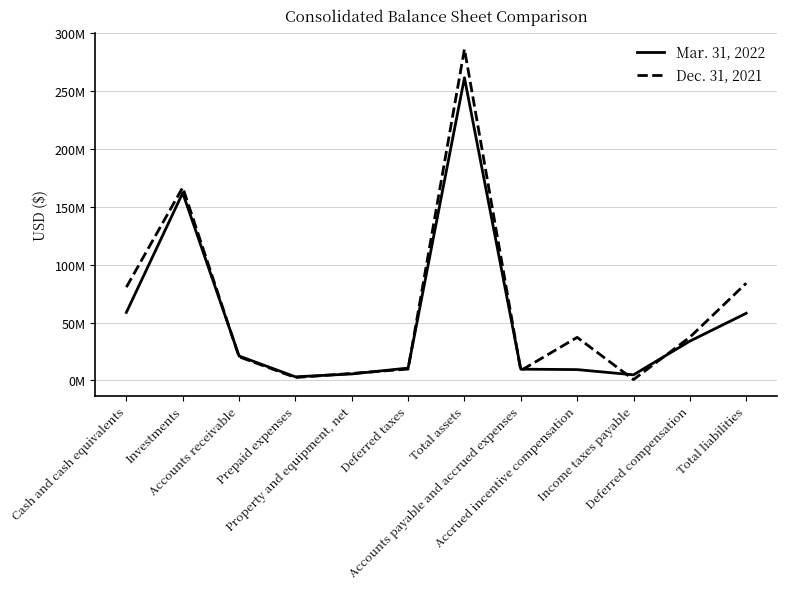

Between which two adjacent categories do Dec. 31, 2021 and Mar. 31, 2022 first intersect?

Investments and Accounts receivable